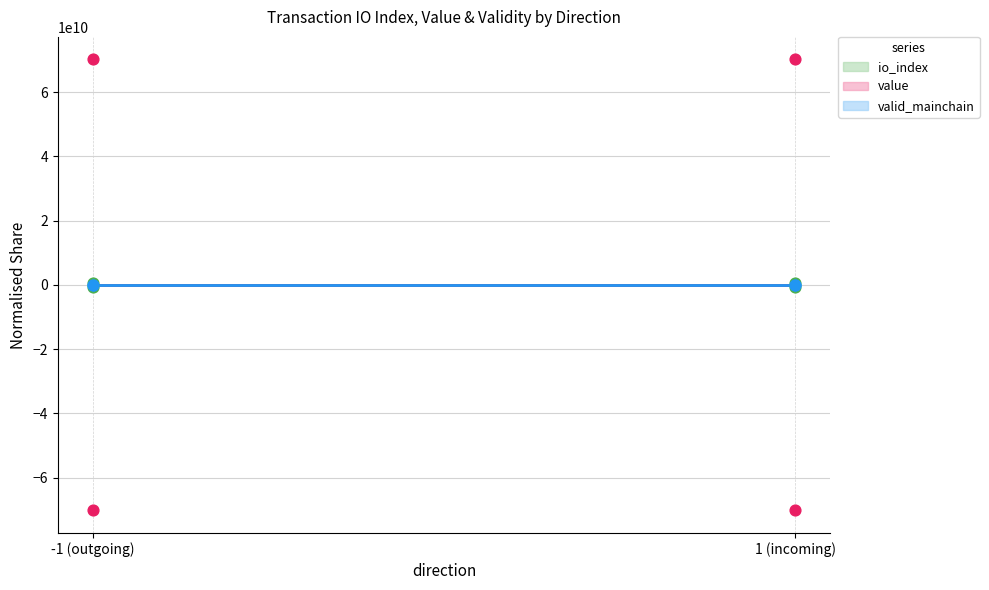

What is the total value across all series at -1 (outgoing)?

-70697346199.0